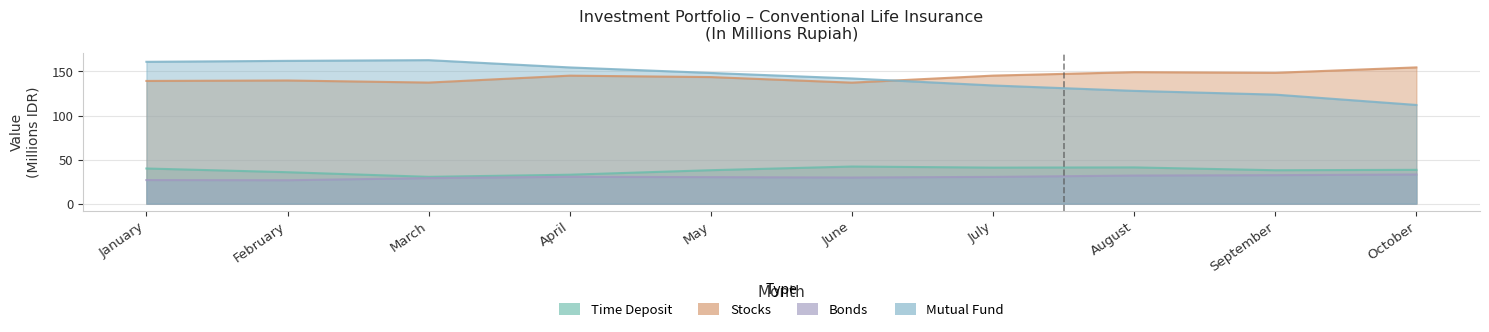

Where is the first local maximum for Stocks?

February